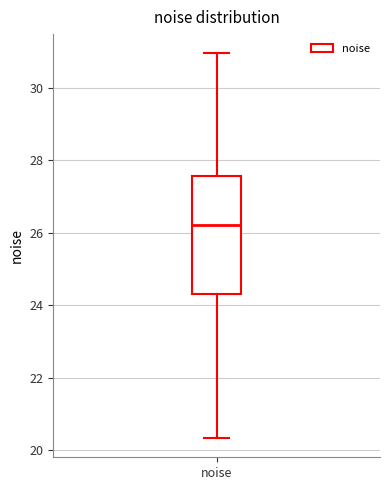

Where does the median line of the box for noise sit on the y-axis? The values are not printed on the chart, so give them approximately, as read against the axis.

26.2